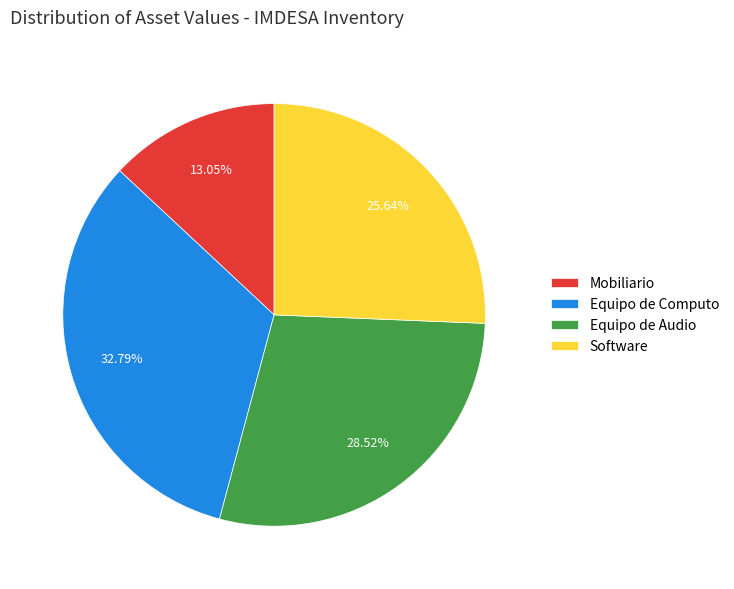

Is there a majority slice in this chart?

No